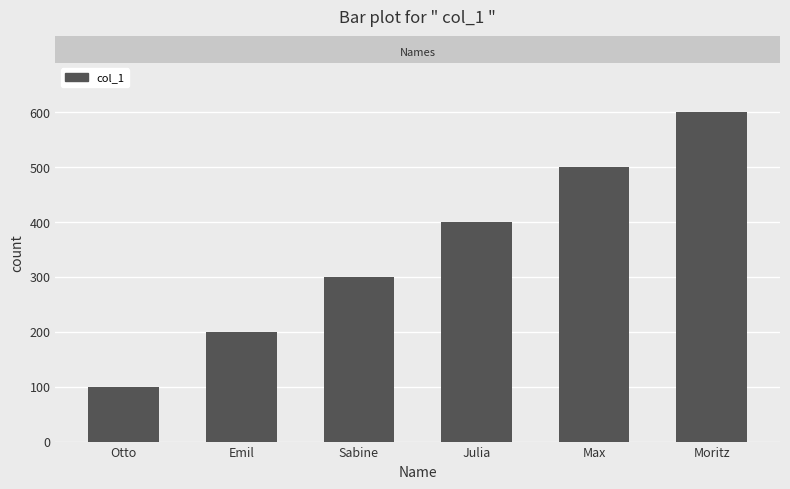

Is it true that the value at Sabine is 171?

False